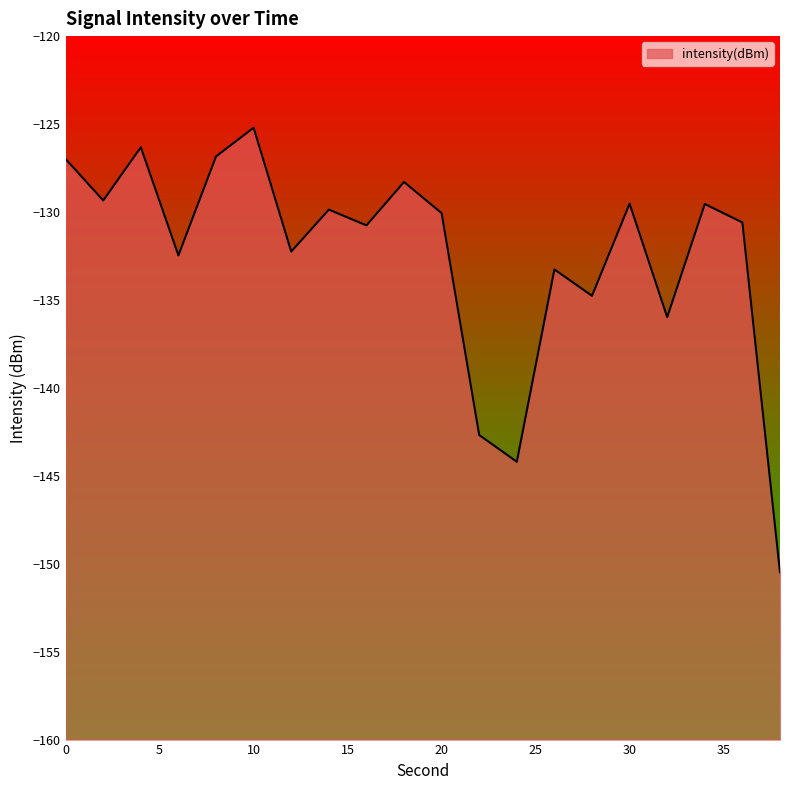

What is the value of the 1st point from the left?

-127.0